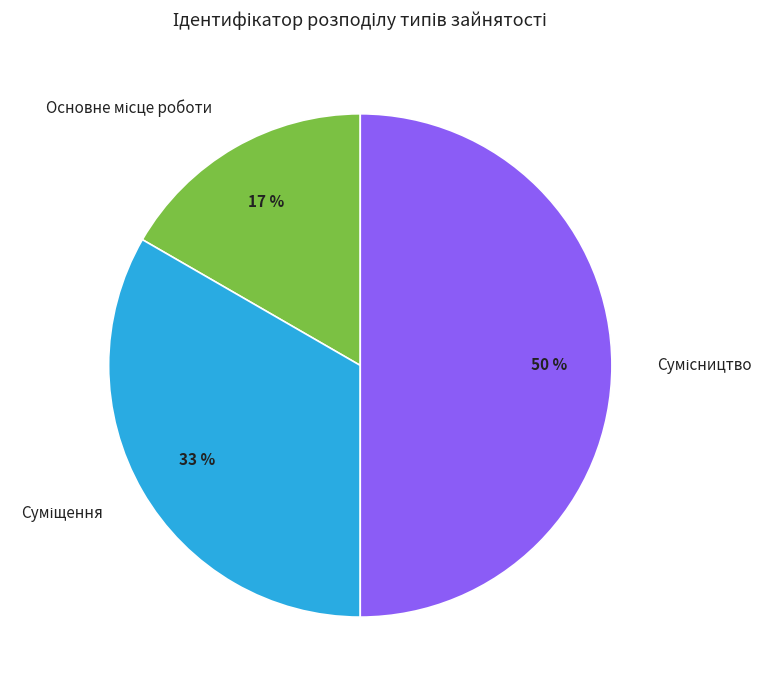

To the nearest percent, what is the average slice percentage?

33%